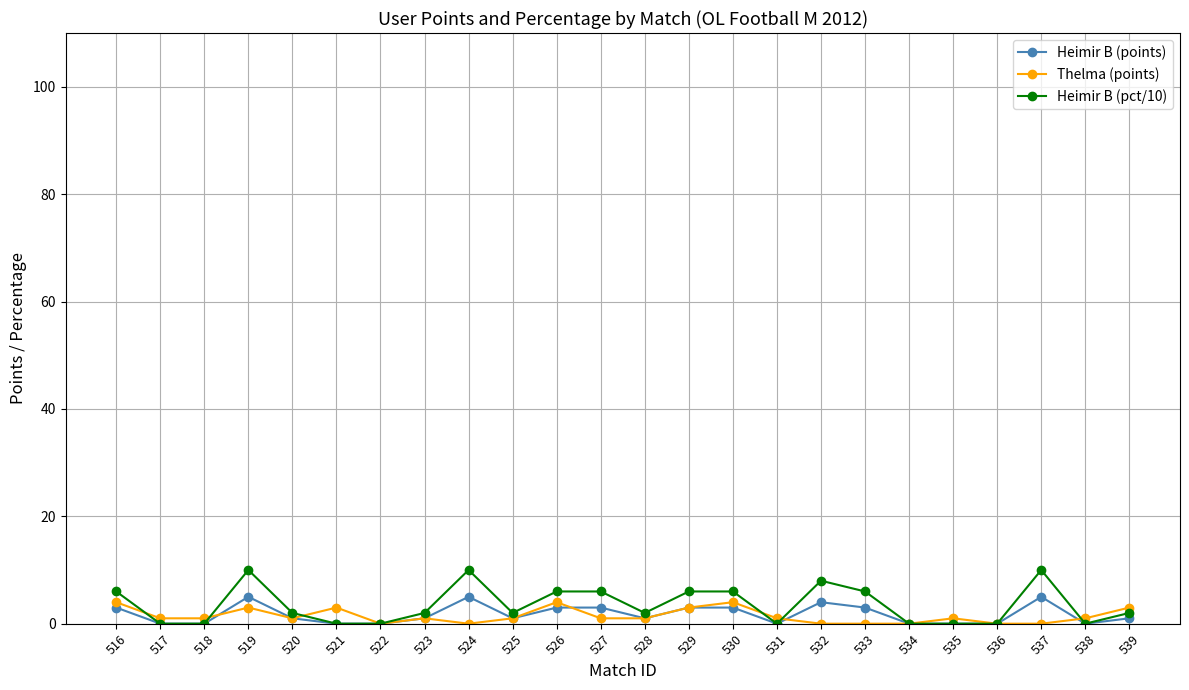

What is the sum of the Thelma (points) values at 530 and 536?

4